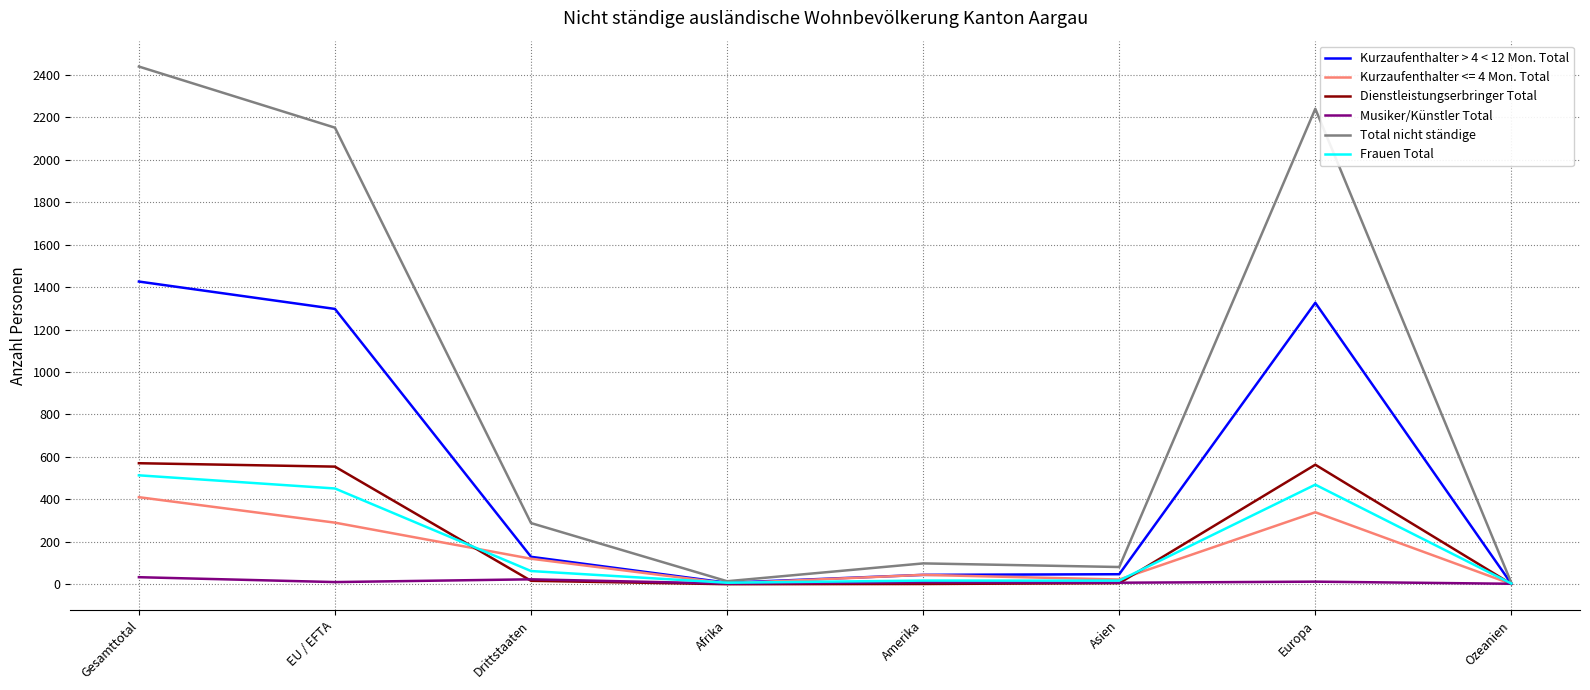

Is it true that Kurzaufenthalter > 4 < 12 Mon. Total equals 129 at Drittstaaten?

True